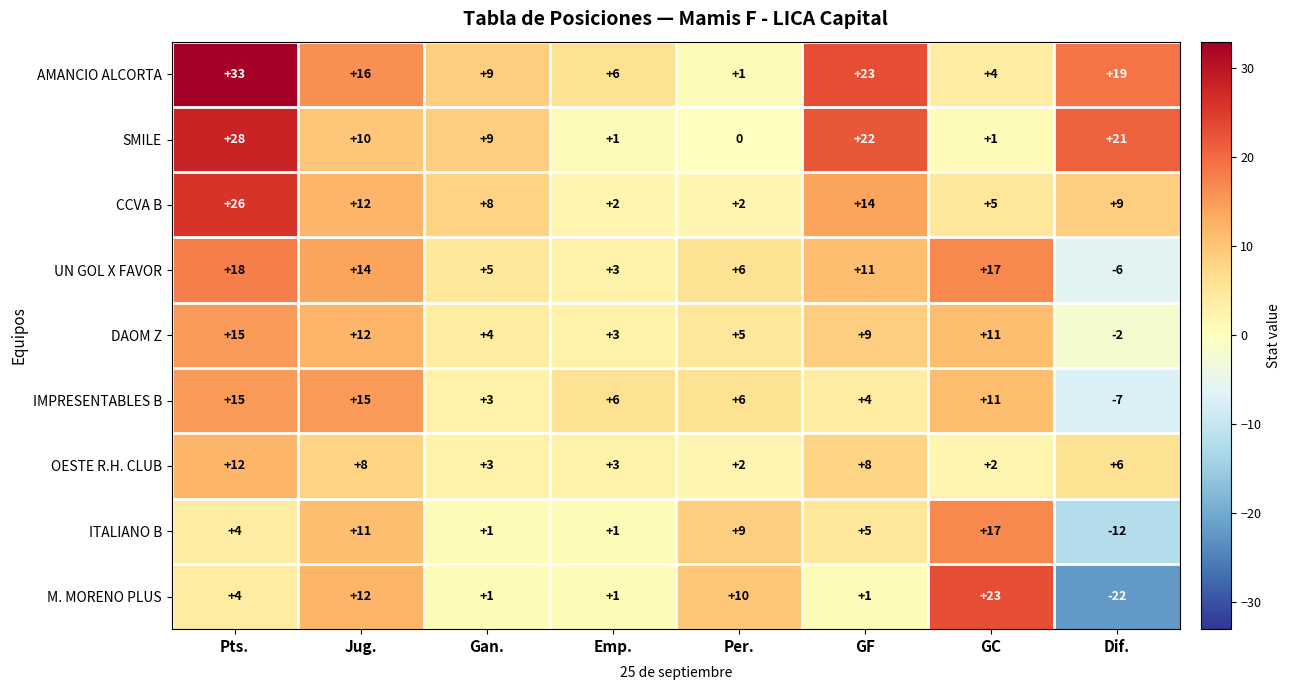

What is the sum of the DAOM Z values at Emp. and Gan.?

7